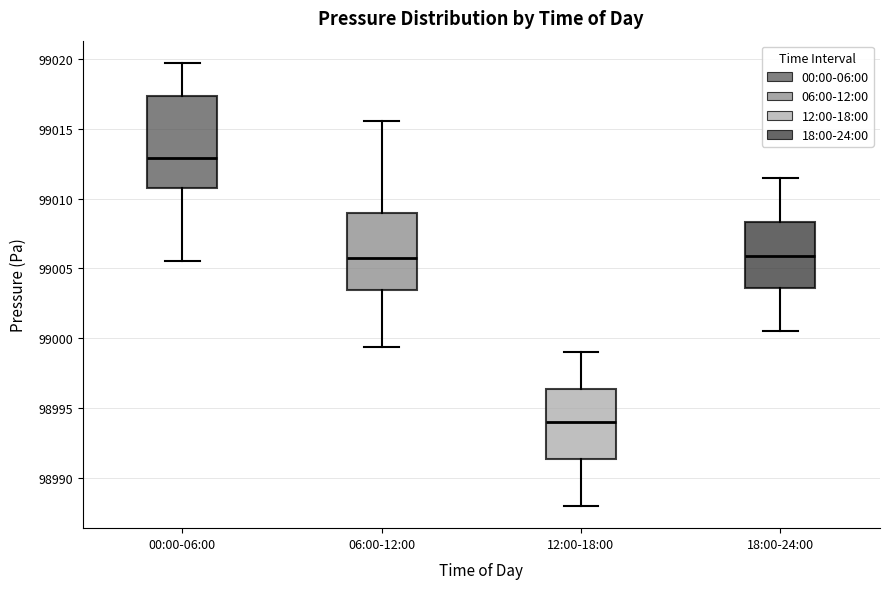

Reading left to right, read every box against the y-axis: the position of its median line, the range the box covers, and the ends of its whiskers. The values are not printed on the chart, so give them approximately, as read against the axis.

00:00-06:00: median 99013.0, box 99011.0 to 99017.5, whiskers 99005.5 to 99019.5
06:00-12:00: median 99006.0, box 99003.5 to 99009.0, whiskers 98999.5 to 99015.5
12:00-18:00: median 98994.0, box 98991.5 to 98996.5, whiskers 98988.0 to 98999.0
18:00-24:00: median 99006.0, box 99003.5 to 99008.5, whiskers 99000.5 to 99011.5